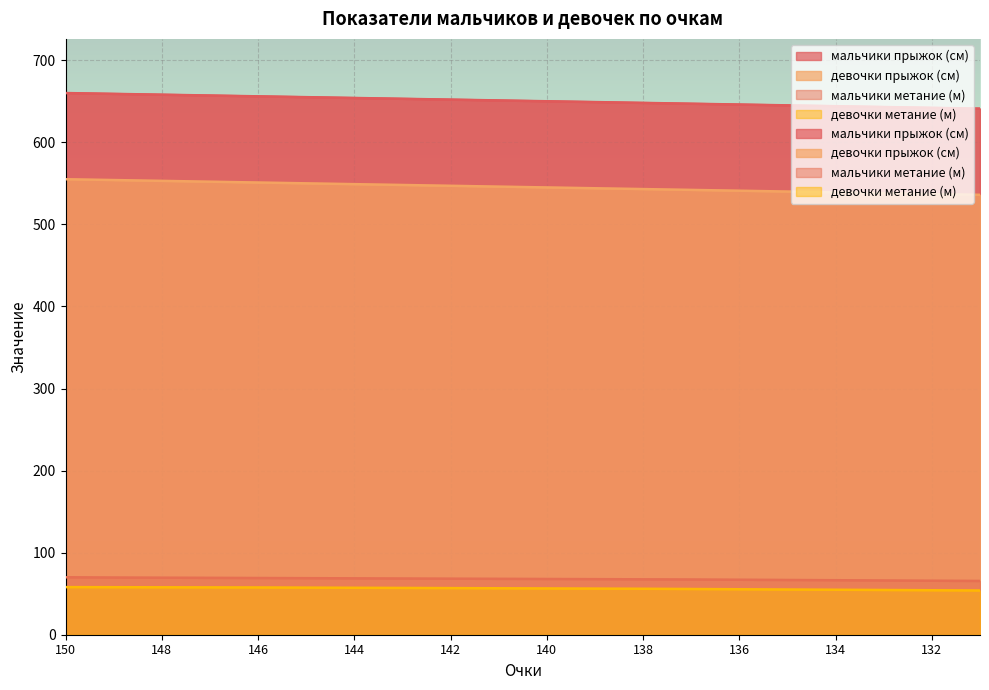

What is the value of the мальчики прыжок (см) point at the 18th from the left?

643.0